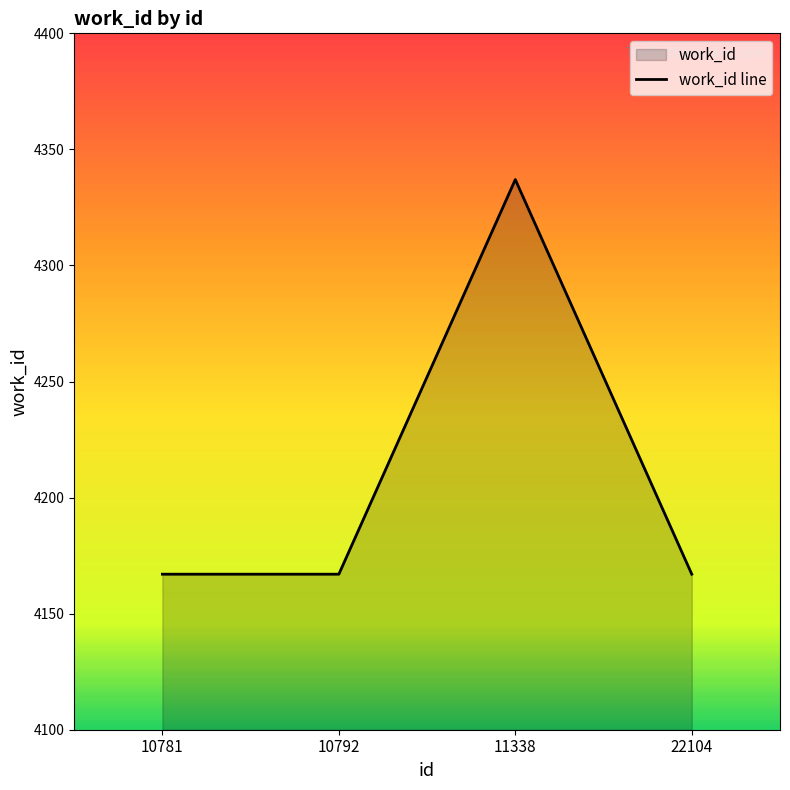

The value at 10781 is 7404. True or false?

False